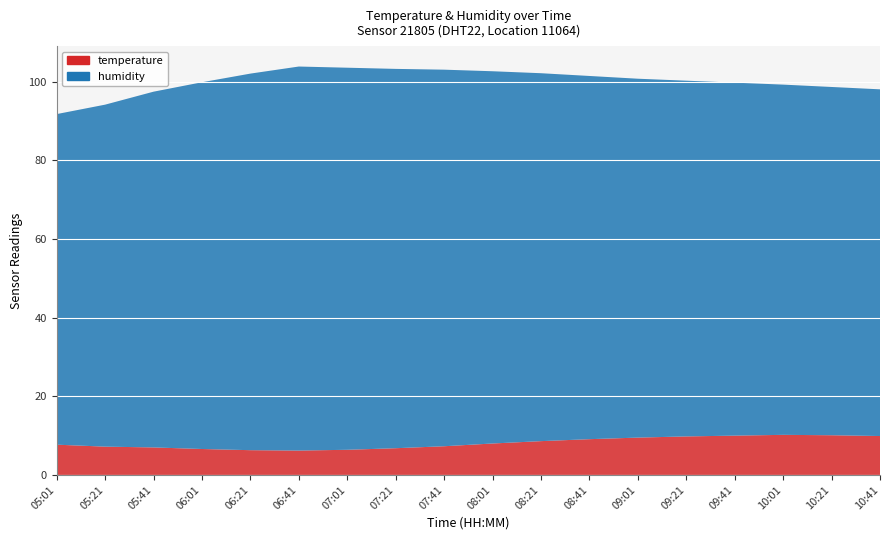

Reading left to right, extract all data points from this chart.

temperature: 7.7	7.2	7.0	6.6	6.3	6.2	6.4	6.8	7.3	8.0	8.6	9.1	9.5	9.8	10.0	10.2	10.1	9.9
humidity: 84.1	87.0	90.5	93.3	95.8	97.7	97.2	96.5	95.8	94.7	93.6	92.4	91.3	90.5	89.8	89.1	88.6	88.2